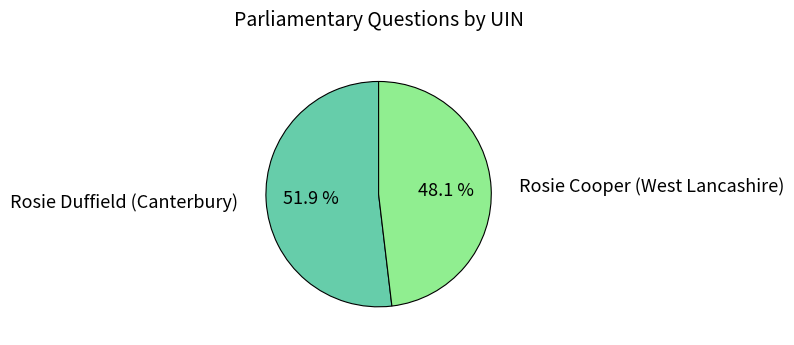

To the nearest percent, what is the combined percentage of Rosie Cooper (West Lancashire) and Rosie Duffield (Canterbury)?

100%